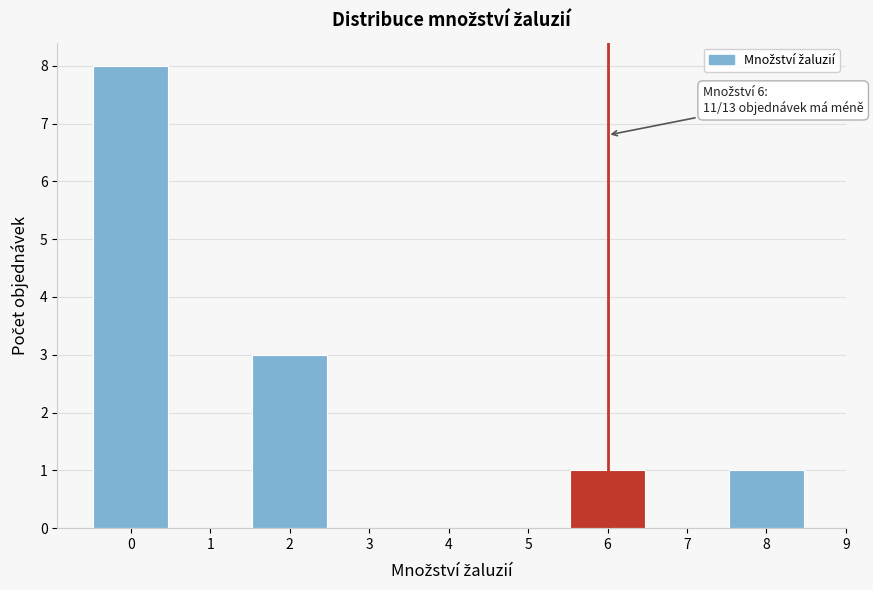

Which range on the x-axis has the tallest bar?

-0.5 to 0.5